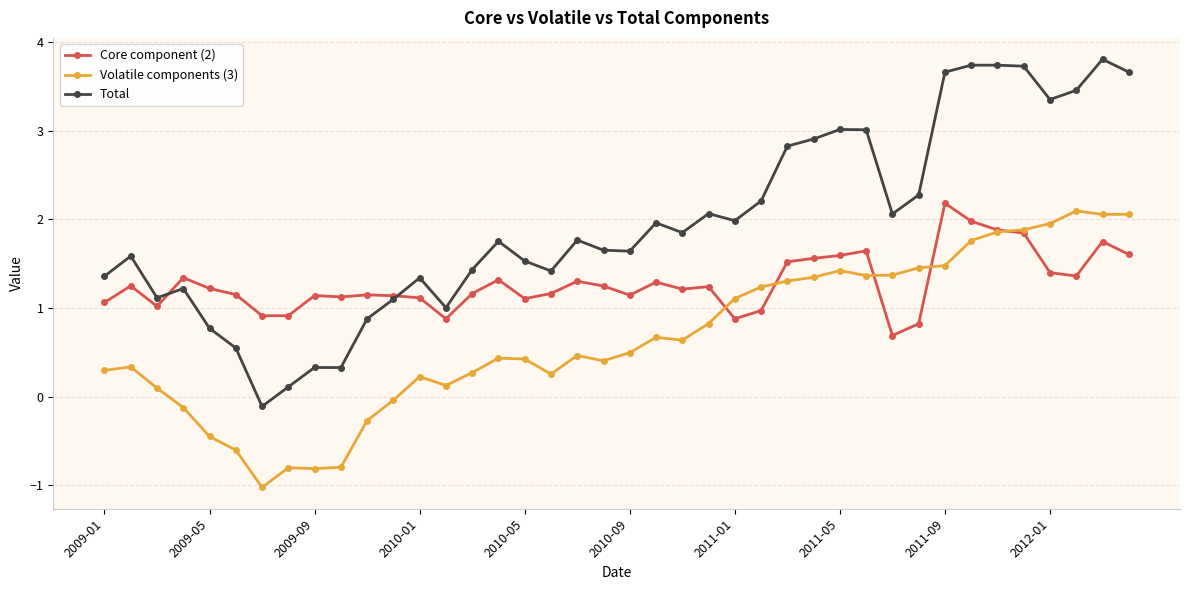

What is the greatest value displayed?

3.8